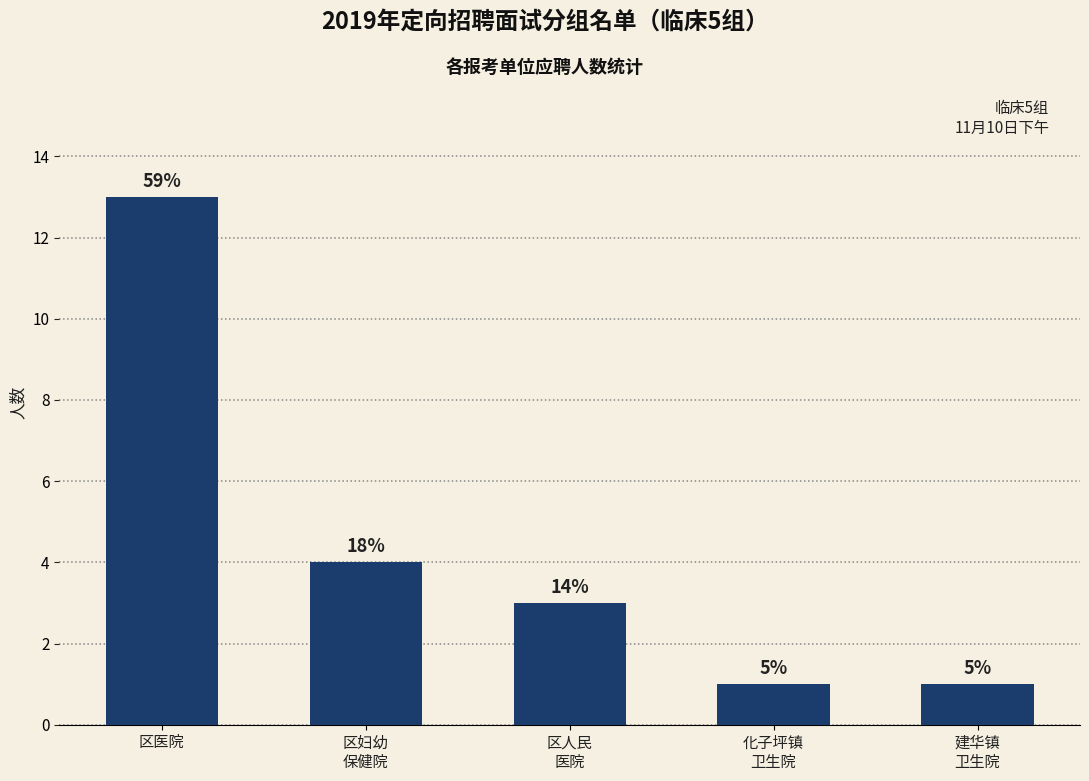

How many bars are there in total?

5